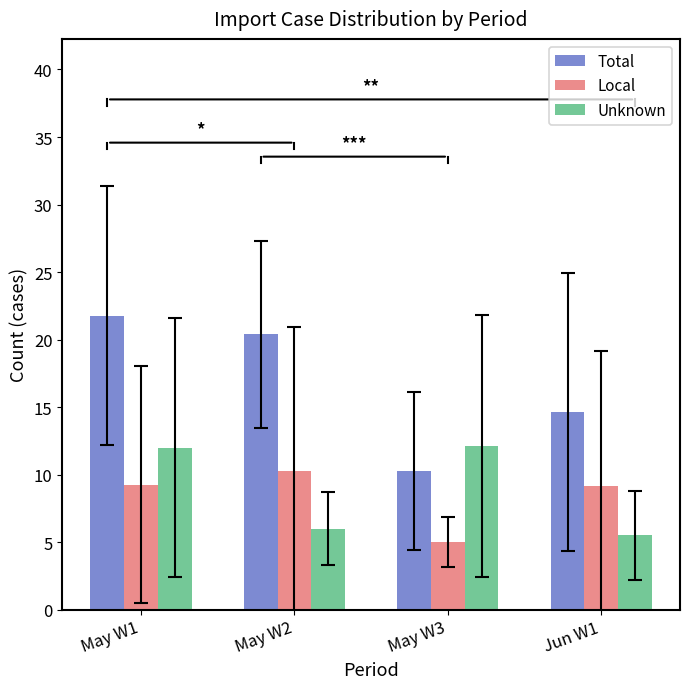

Which series changed the most between May W2 and May W3?

Total